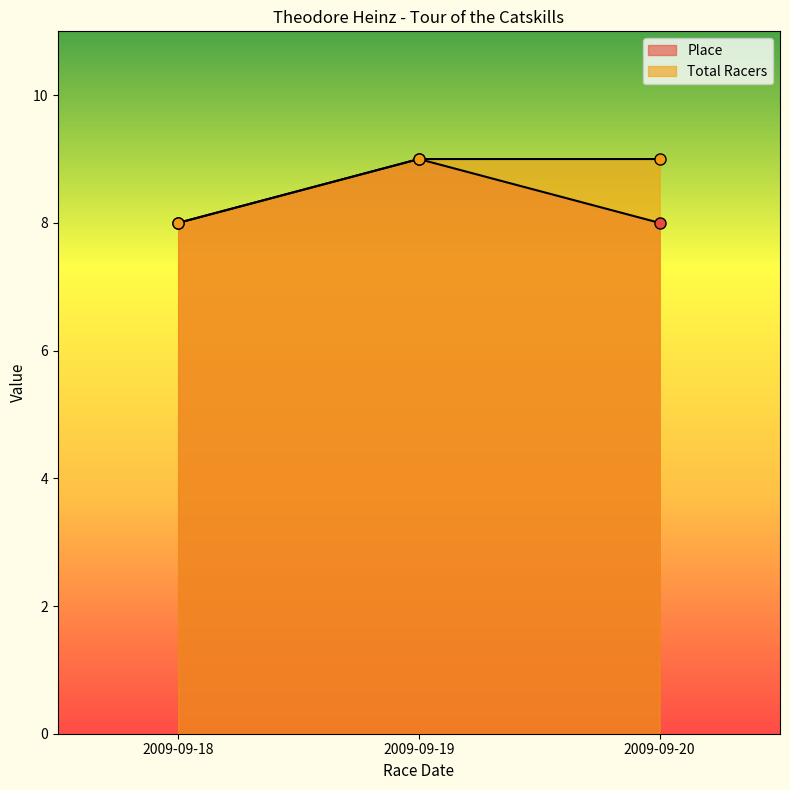

How many data points in Total Racers are less than 9?

1